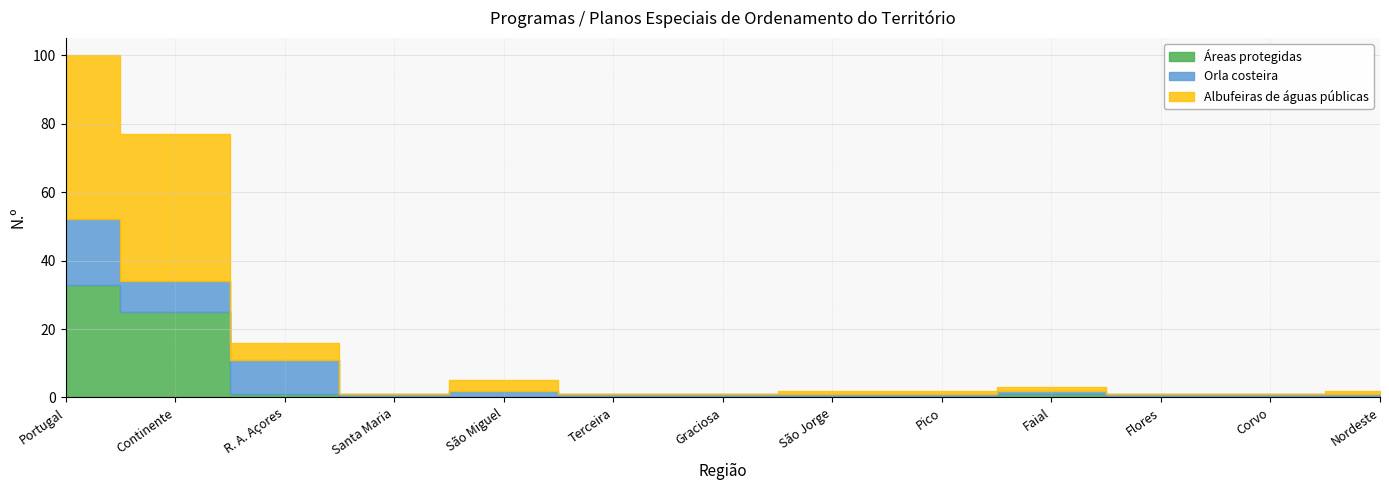

Where is the first local maximum for Orla costeira?

R. A. Açores